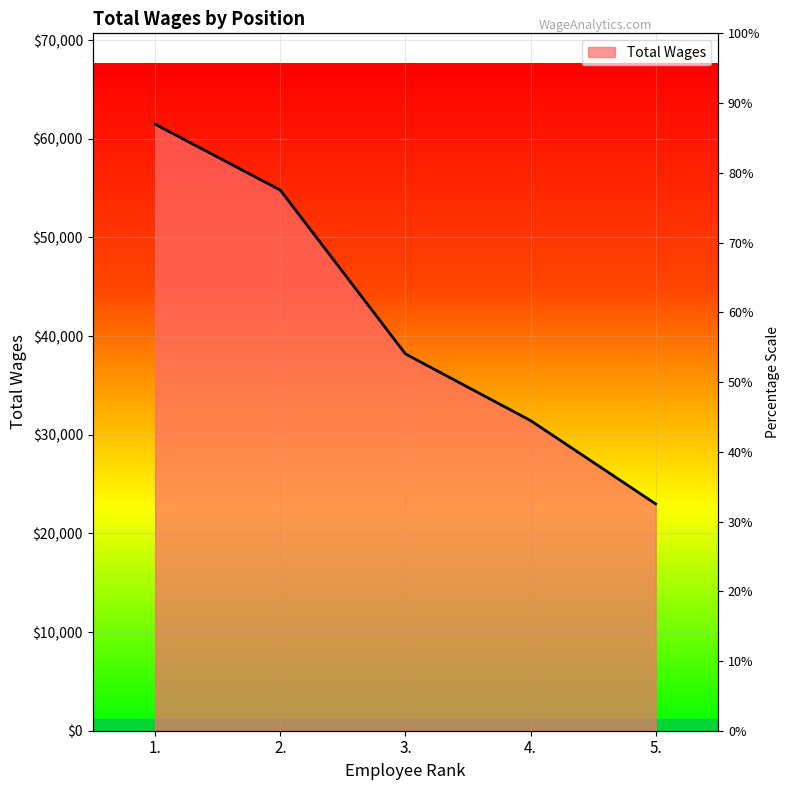

What is the minimum value shown in the chart?

22989